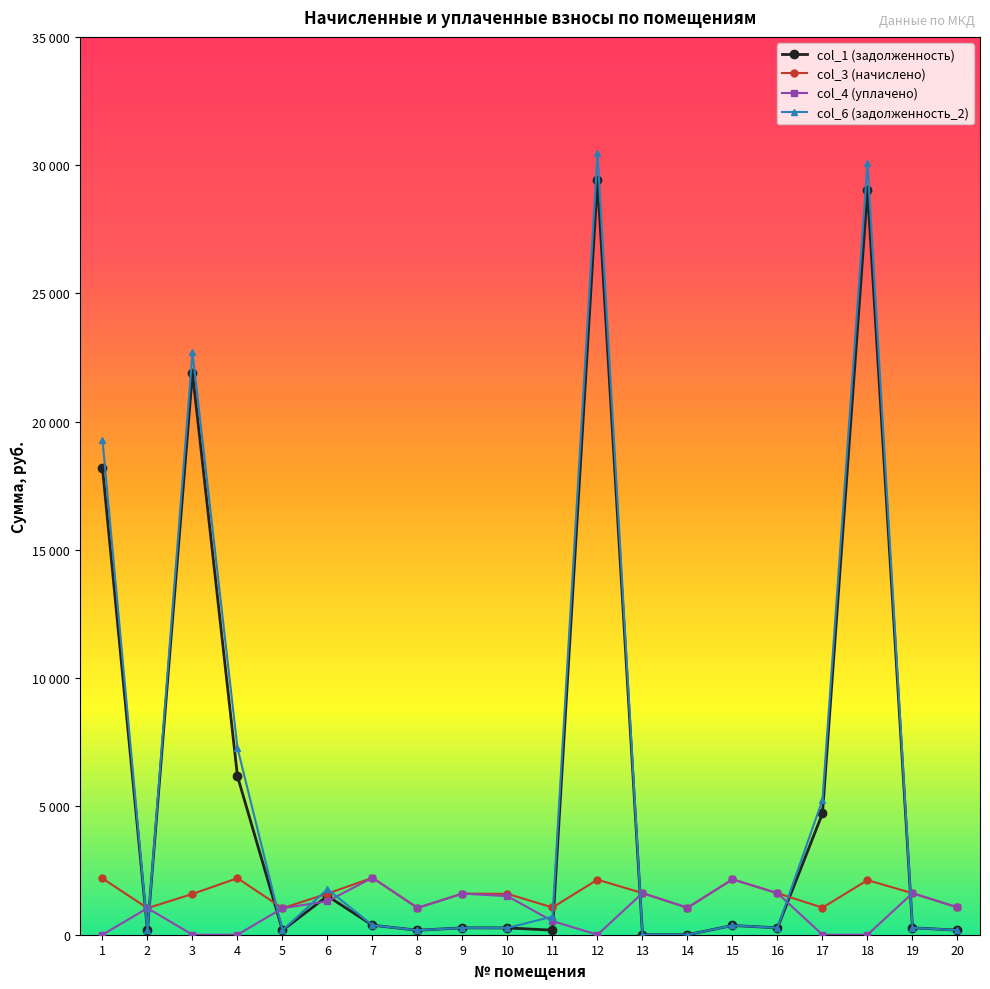

True or false: col_4 (уплачено) has a value of 1065.3 at 20.

True